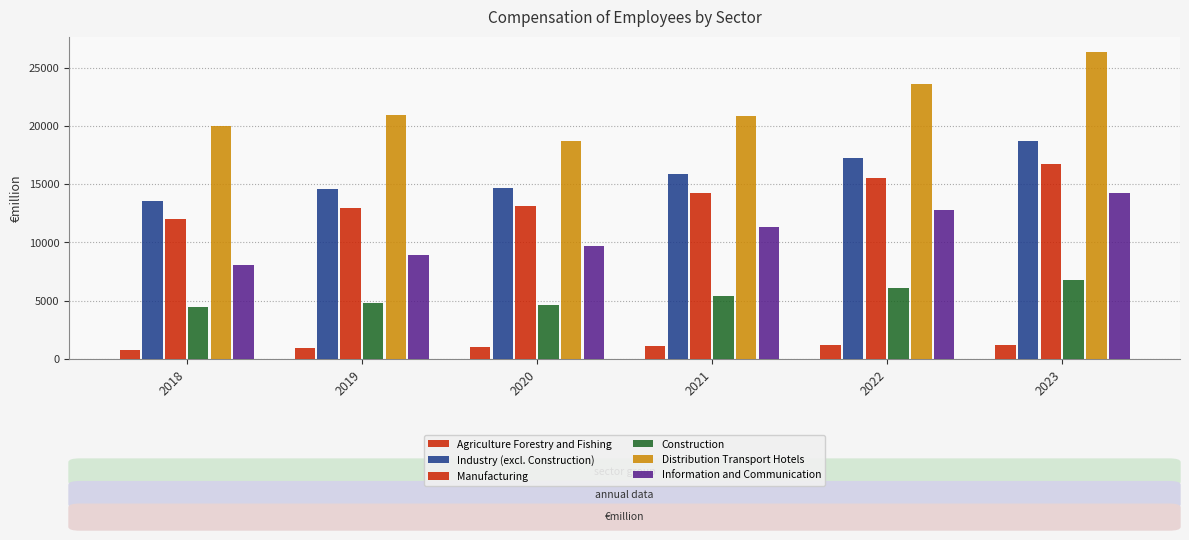

How many bars are there in each group?

6